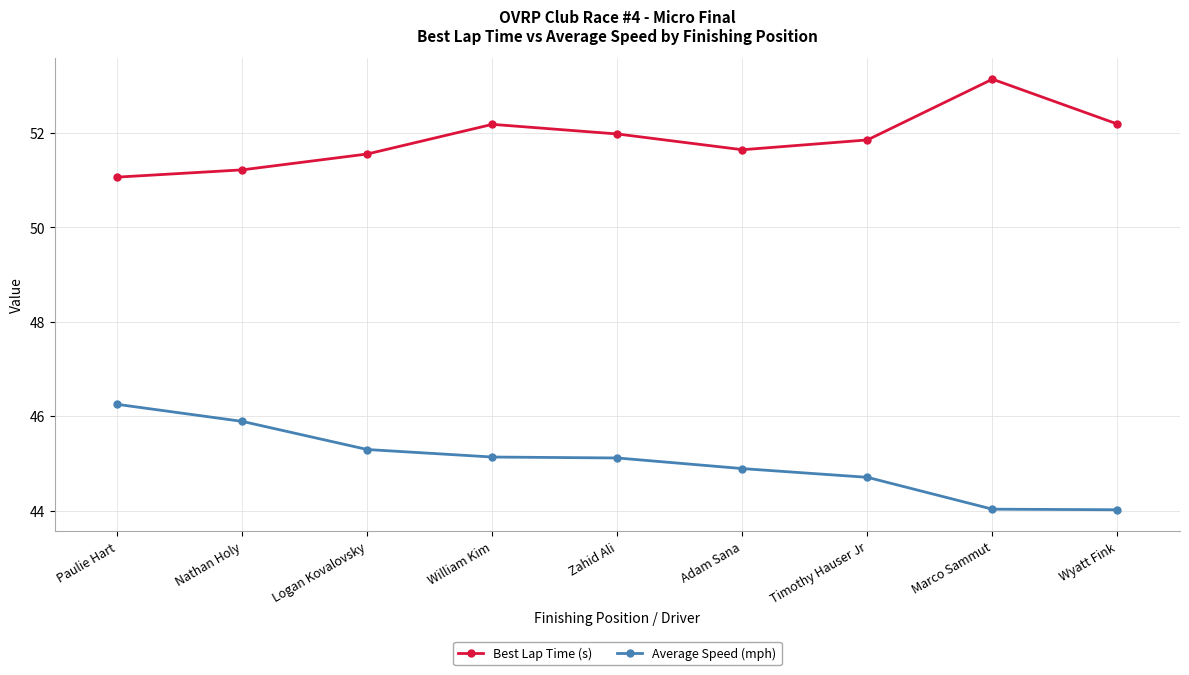

What is the total value across all series at Paulie Hart?

97.3